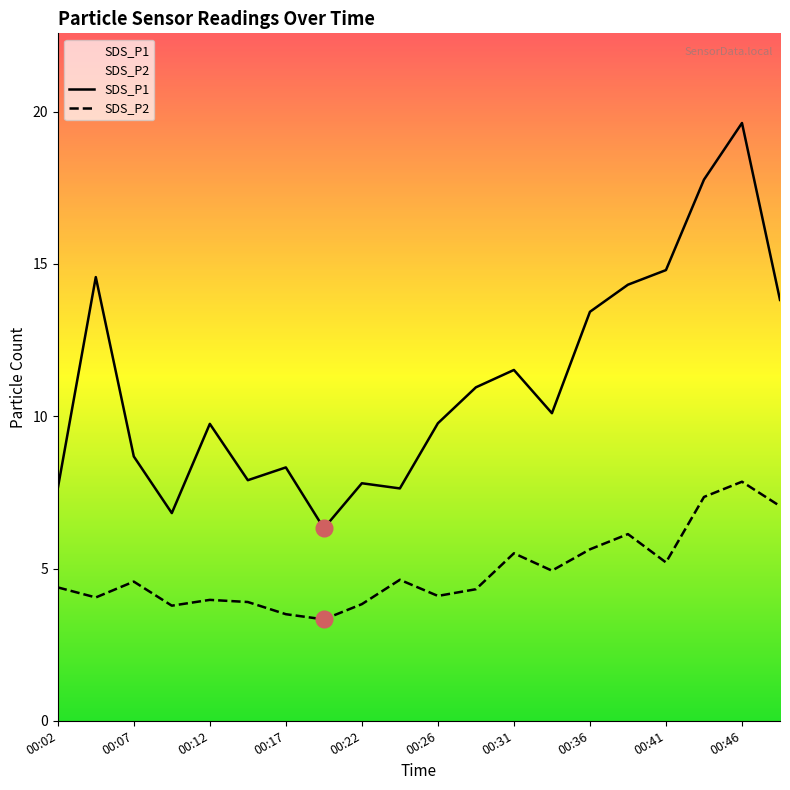

What is the maximum value shown in the chart?

19.6